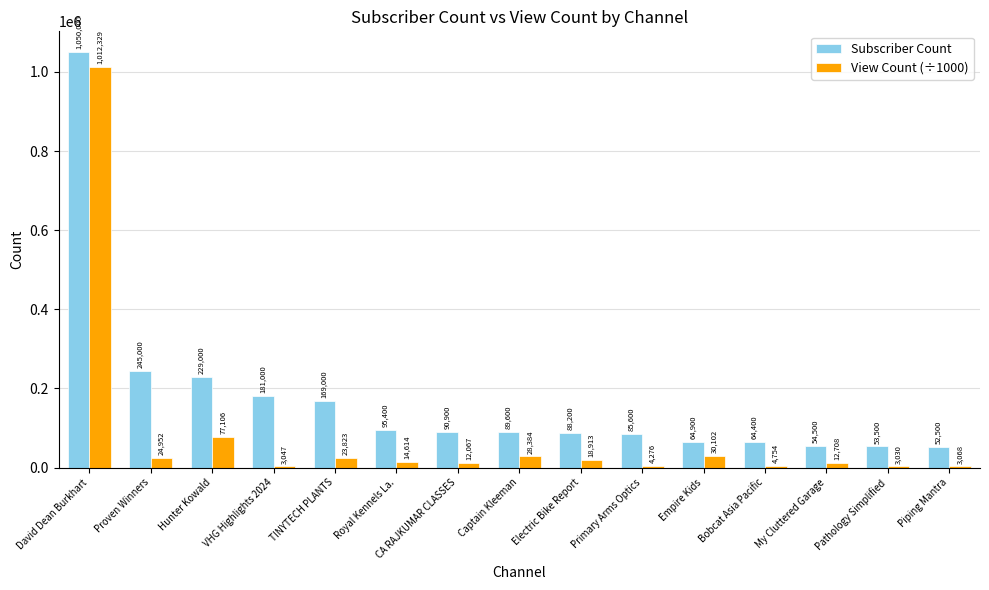

At which category does the chart reach its peak across all series?

David Dean Burkhart